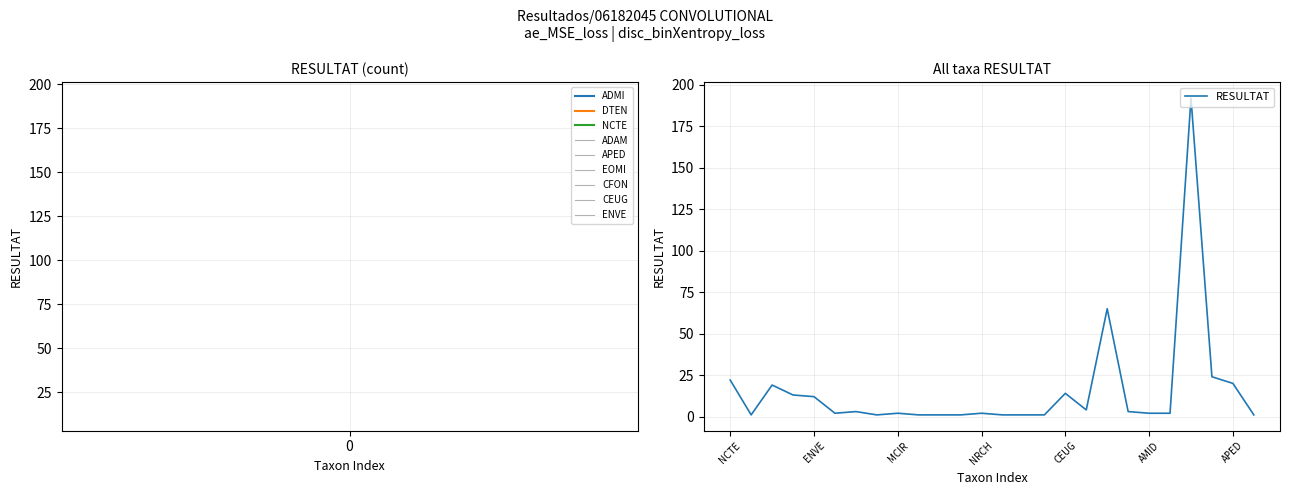

What is the greatest value displayed?

192